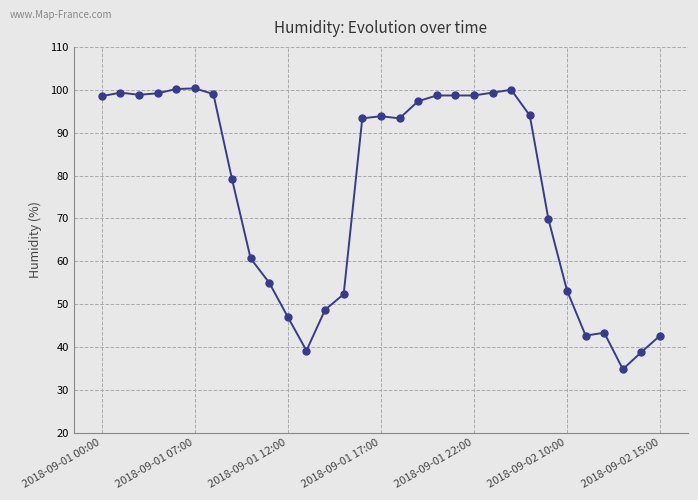

What is the smallest value displayed?

34.8